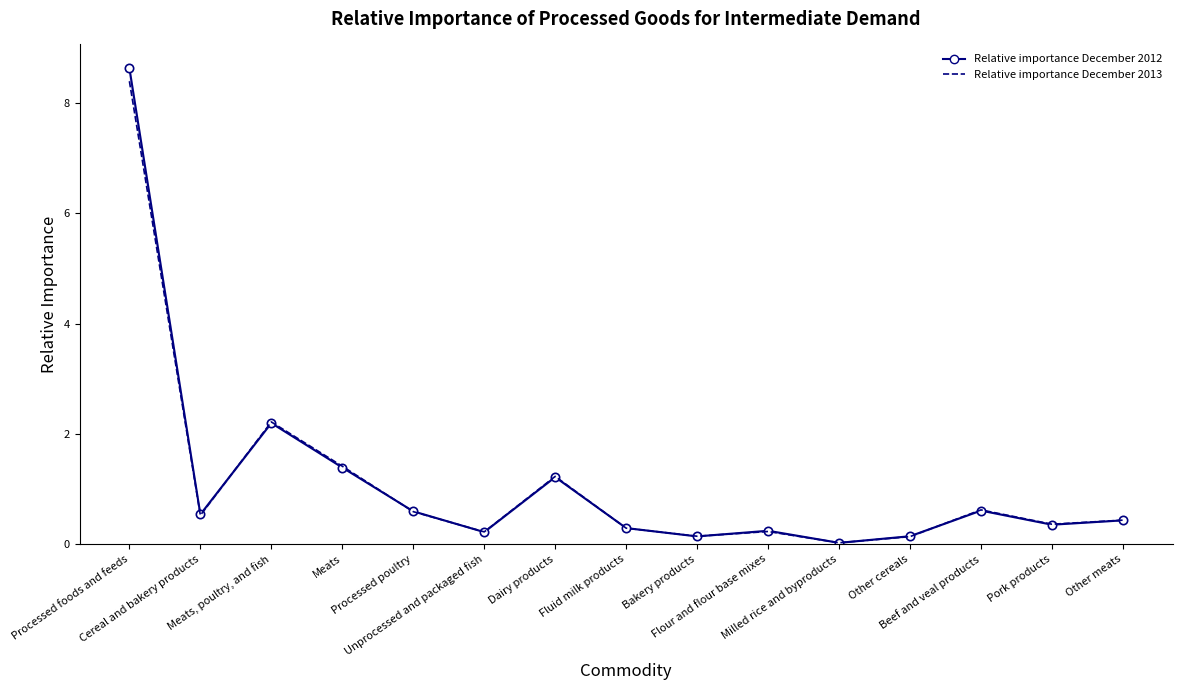

True or false: Relative importance December 2012 has more than 1 points higher than both neighbors.

True